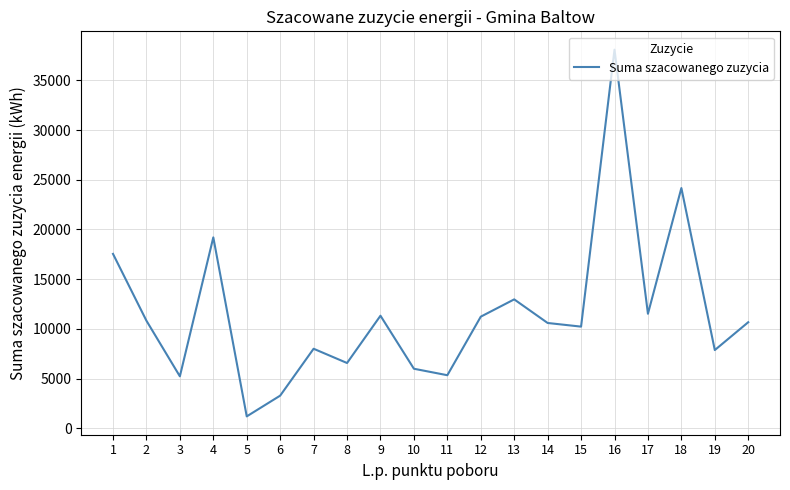

Which has a higher value, 5 or 8?

8